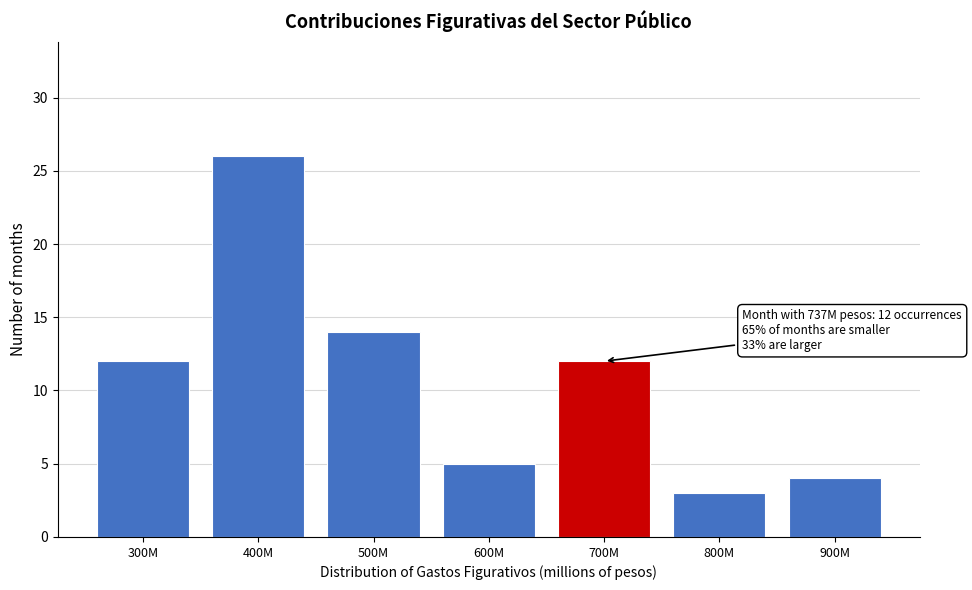

Reading left to right, list all the values displayed in this chart.

300M=12	400M=26	500M=14	600M=5	700M=12	800M=3	900M=4